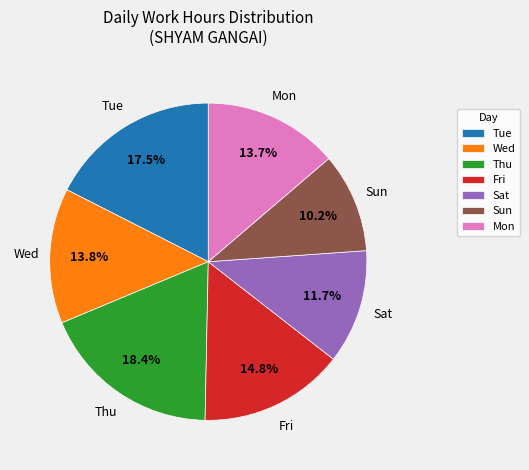

Count the number of slices in the pie.

7